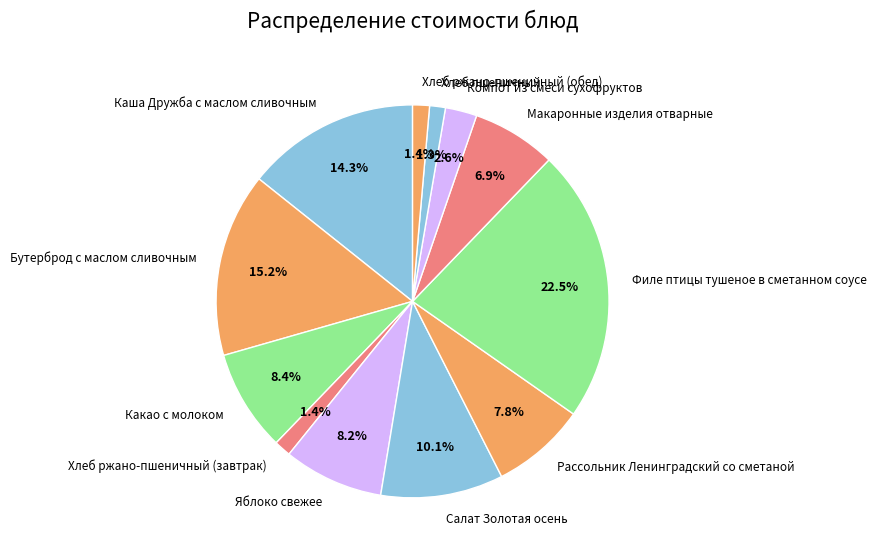

Count the number of slices in the pie.

12